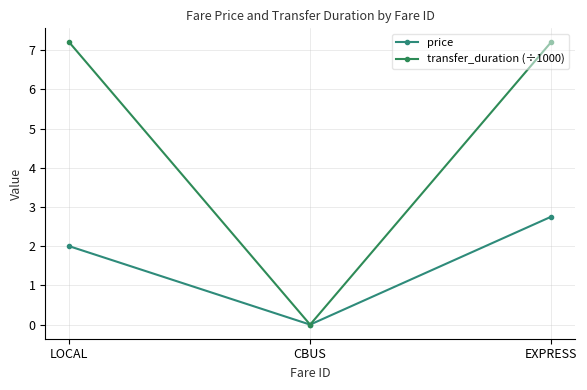

Which series has the largest total across all categories?

transfer_duration (÷1000)